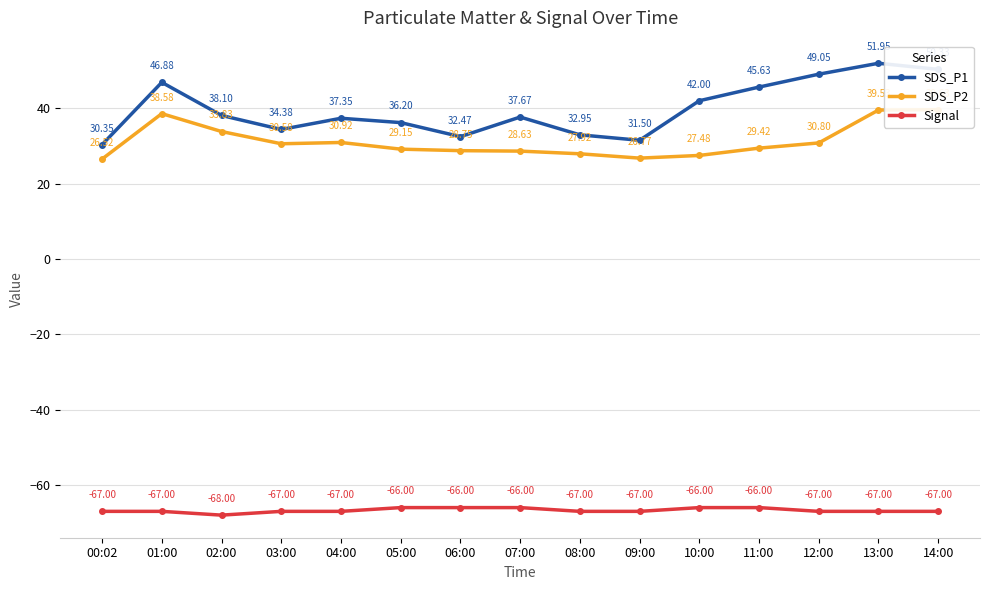

Which series has the largest total across all categories?

SDS_P1